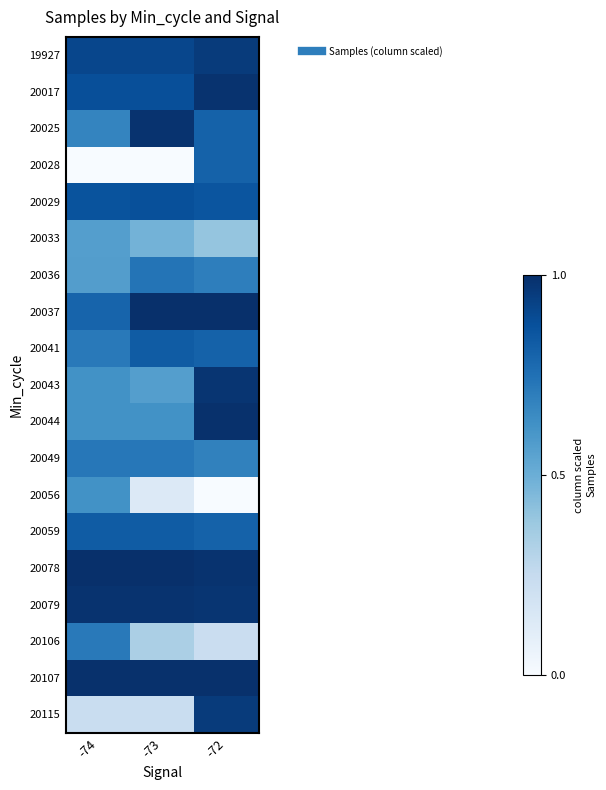

Rank the series by their maximum value, from highest to lowest.

20037, 20078, 20107, 20044, 20025, 20079, 20017, 20043, 19927, 20115, 20029, 20041, 20059, 20028, 20036, 20049, 20106, 20056, 20033